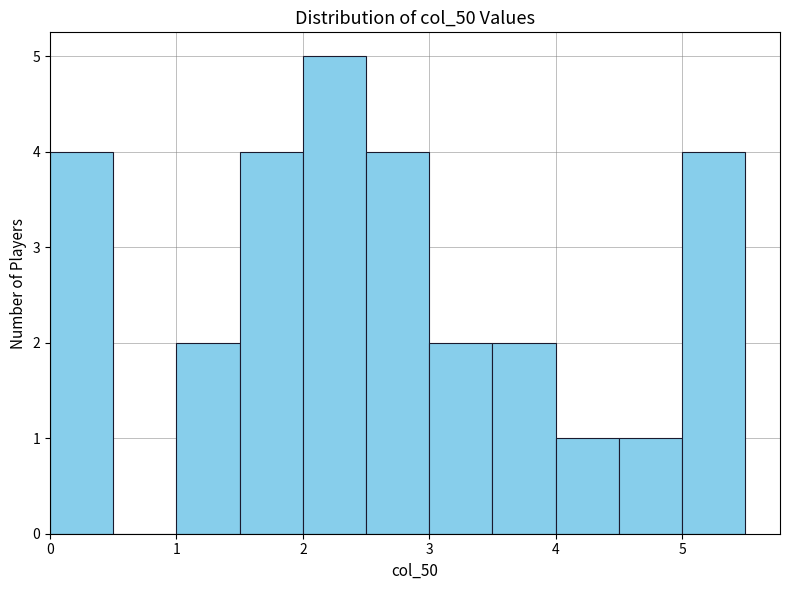

Which range on the x-axis has the tallest bar?

2.0 to 2.5